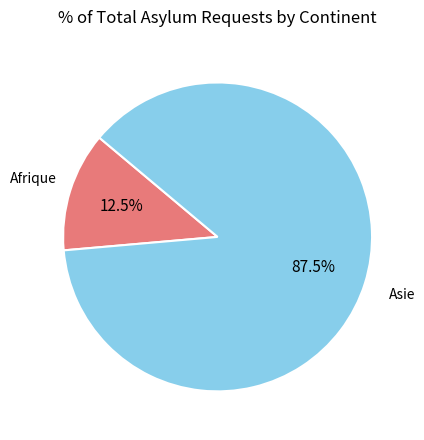

Is there a majority slice in this chart?

Yes